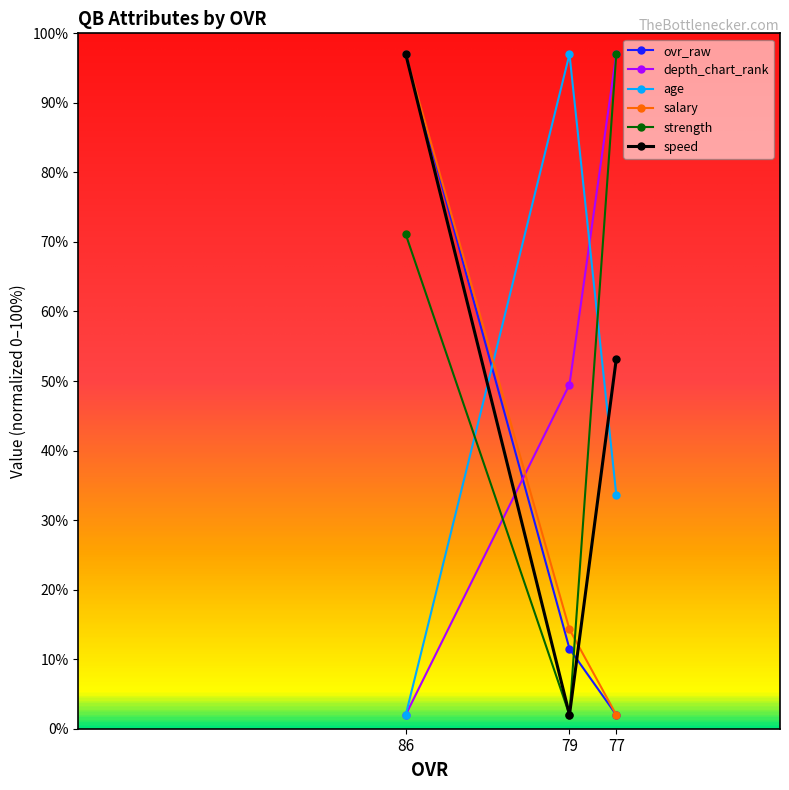

Reading left to right, extract all data points from this chart.

ovr_raw: 86=97.0	79=11.5	77=2.0
depth_chart_rank: 86=2.0	79=49.5	77=97.0
age: 86=2.0	79=97.0	77=33.7
salary: 86=97.0	79=14.3	77=2.0
strength: 86=71.1	79=2.0	77=97.0
speed: 86=97.0	79=2.0	77=53.2